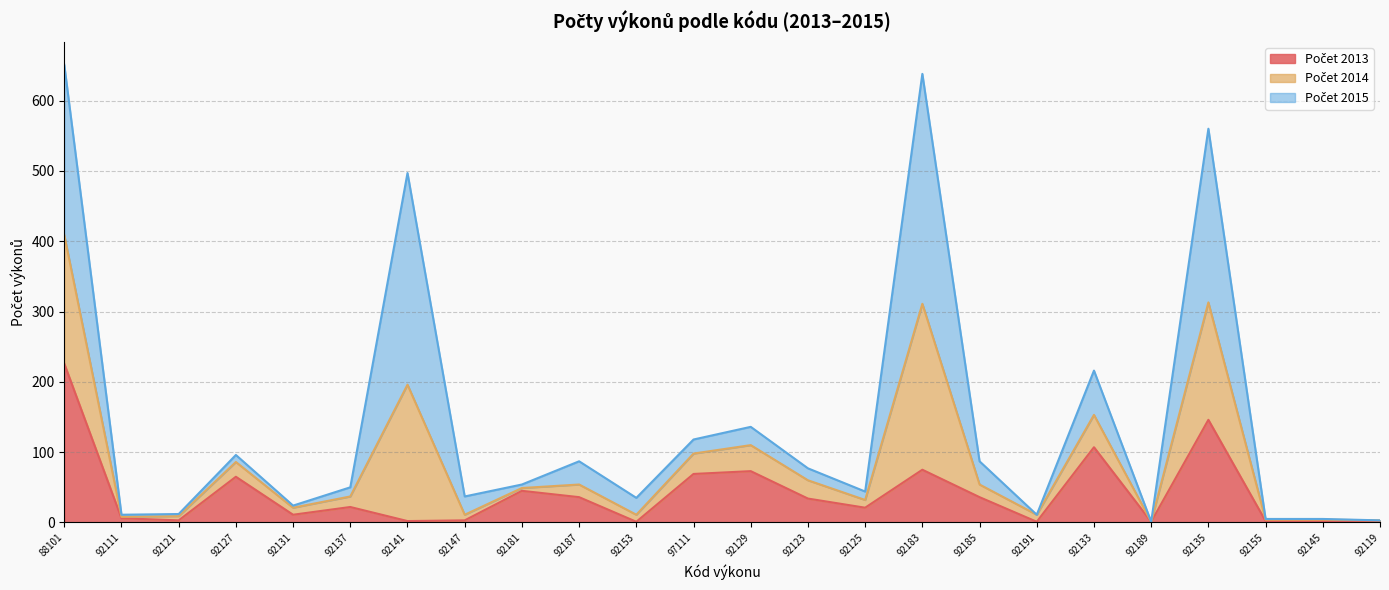

Does the chart have visible grid lines?

Yes